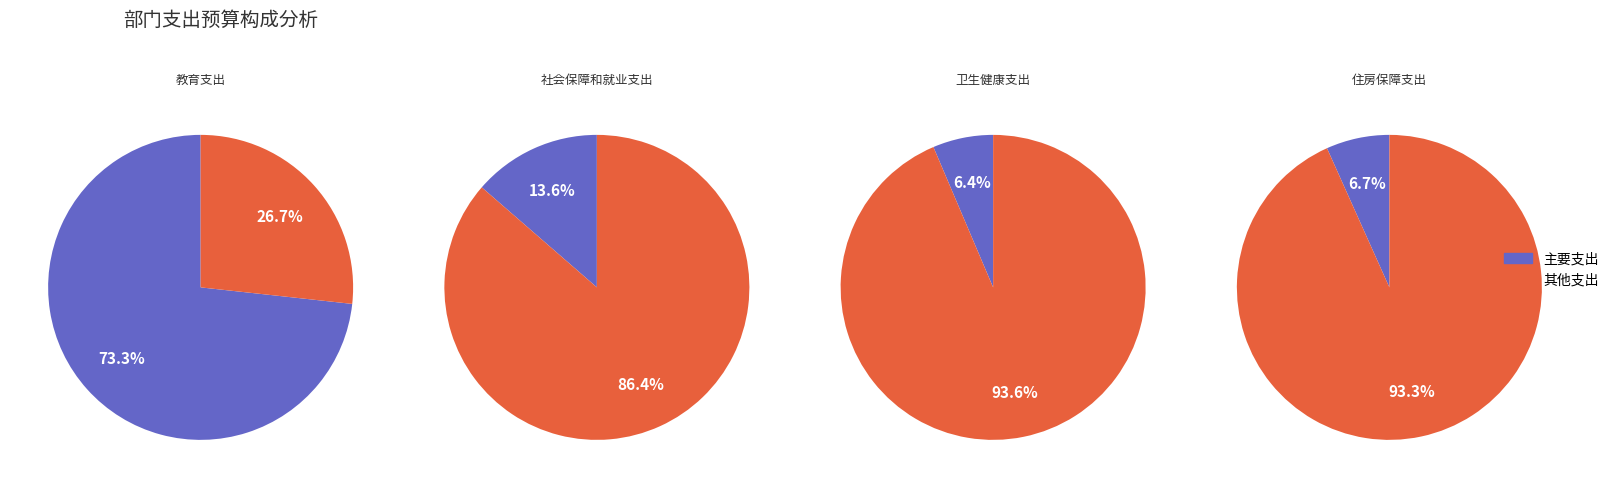

Do 住房保障支出 and 社会保障和就业支出 together represent more than half of the pie?

No